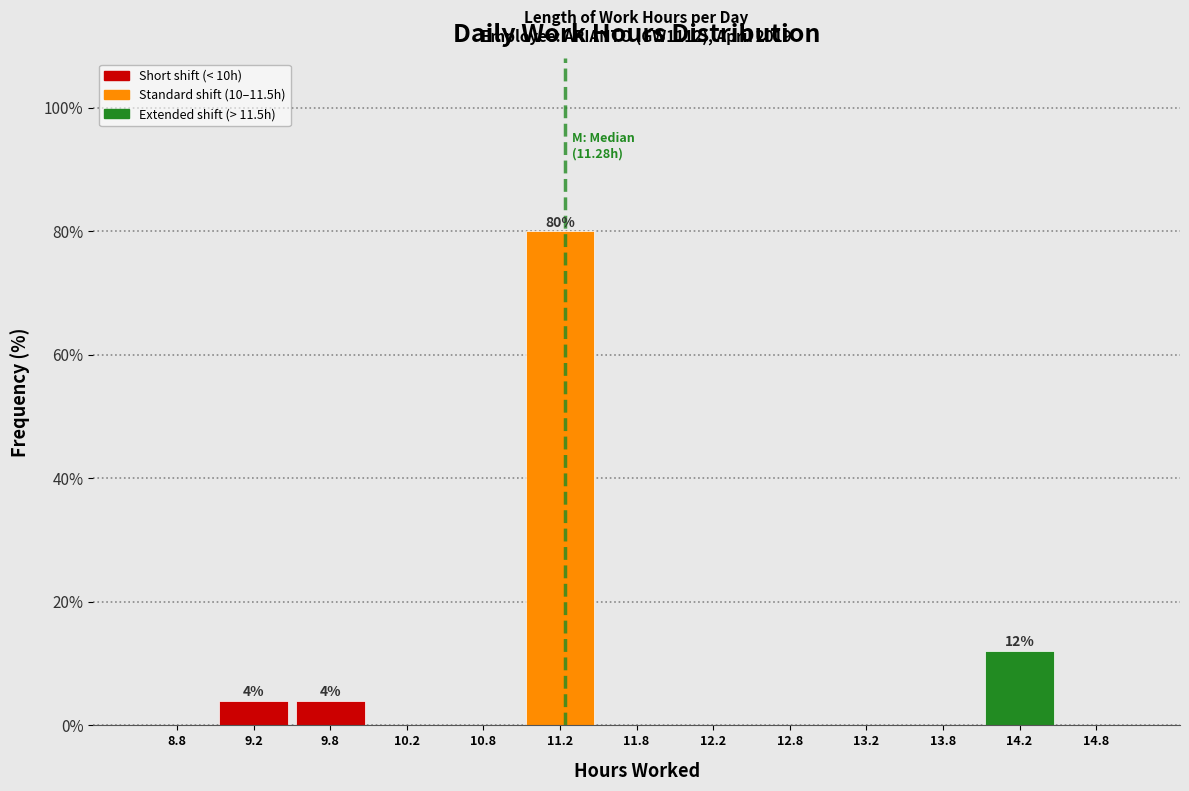

Over which range of the x-axis is the bar tallest?

11.0 to 11.5